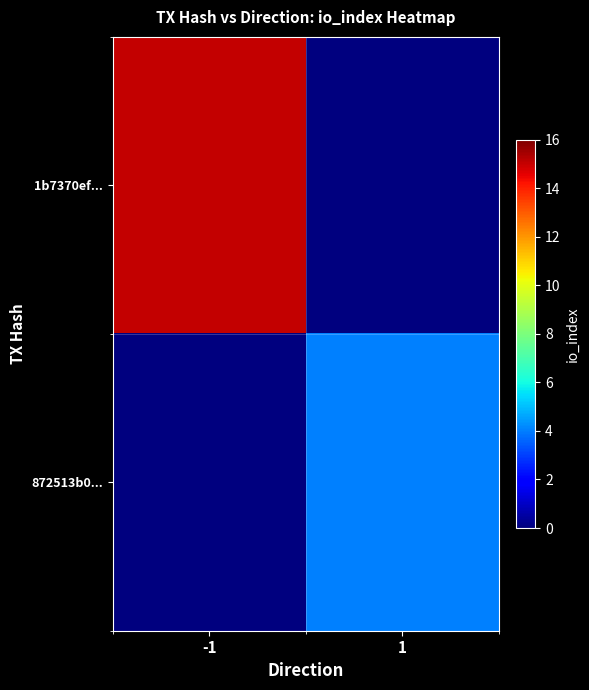

Which series has the largest total across all categories?

1b7370ef...